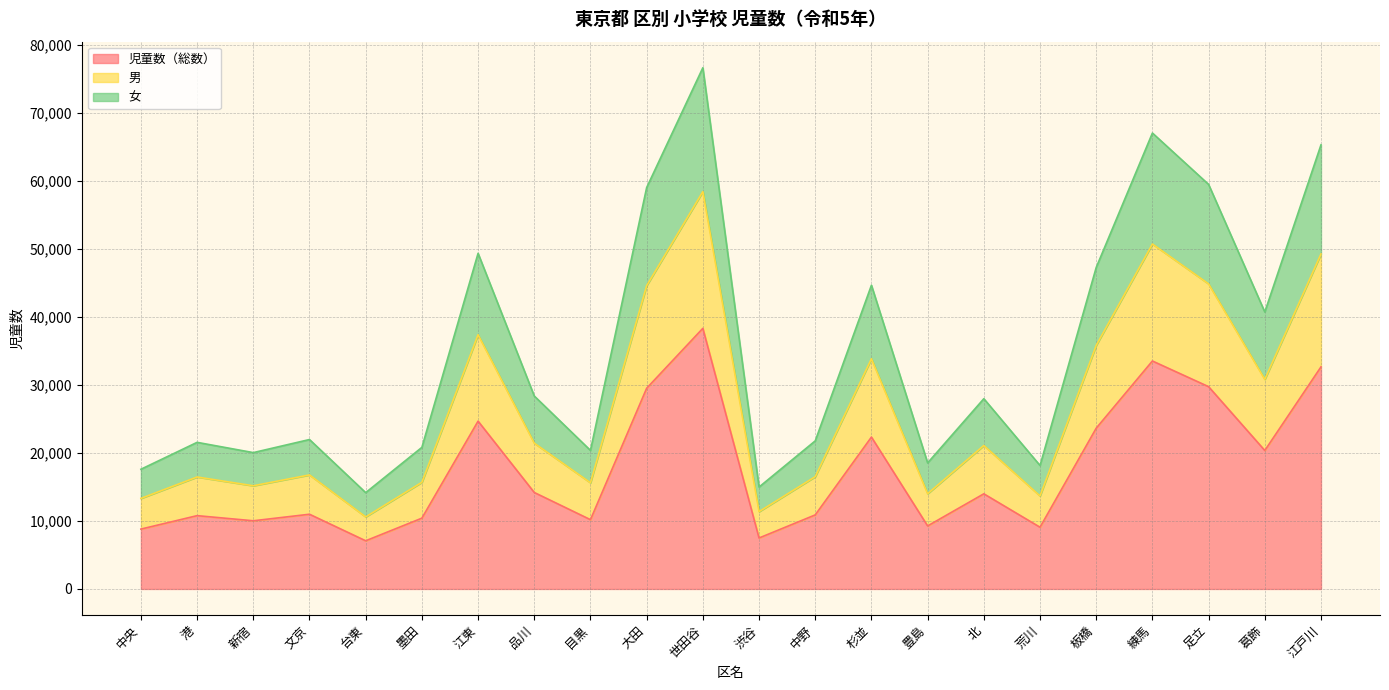

What are all the series names shown in the legend?

児童数（総数）, 男, 女